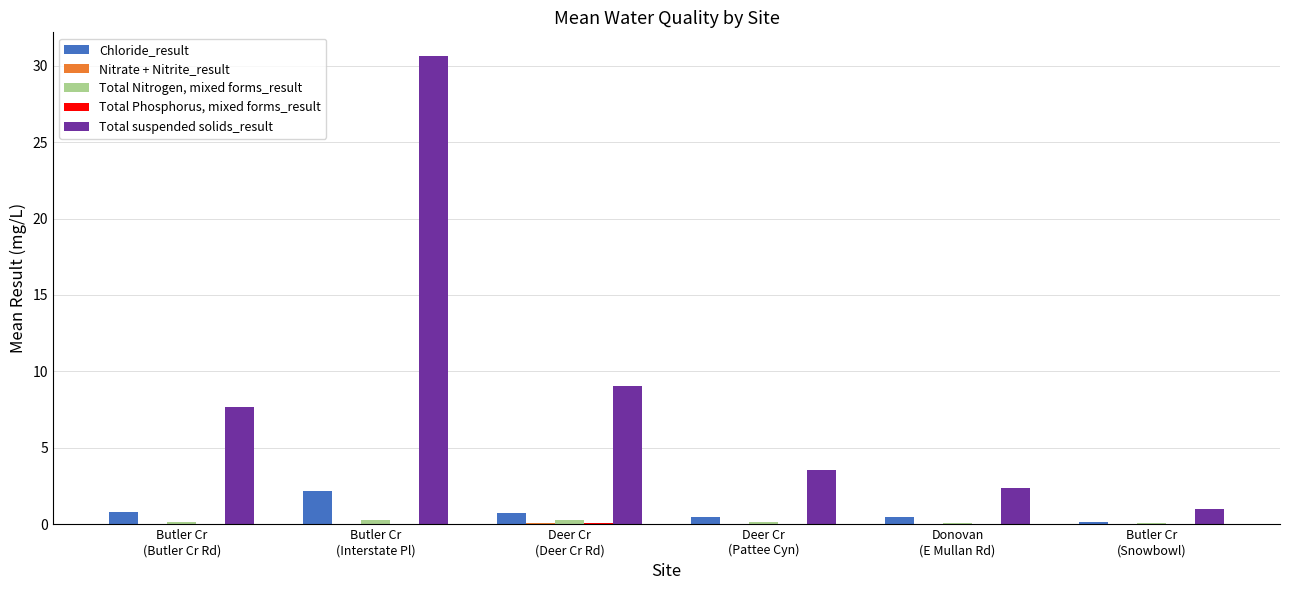

Which series has the largest total across all categories?

Total suspended solids_result